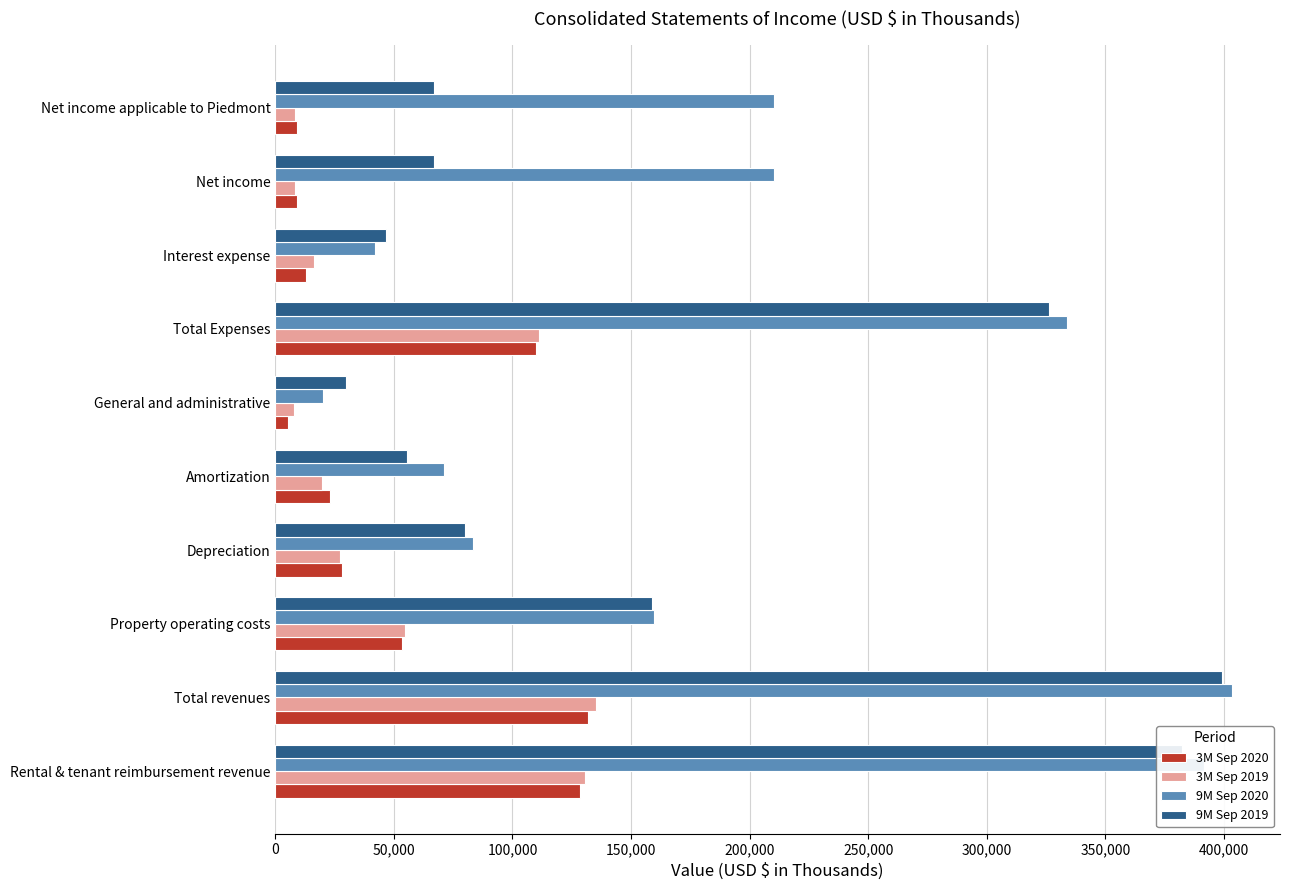

At how many categories does at least one series exceed 311974?

3